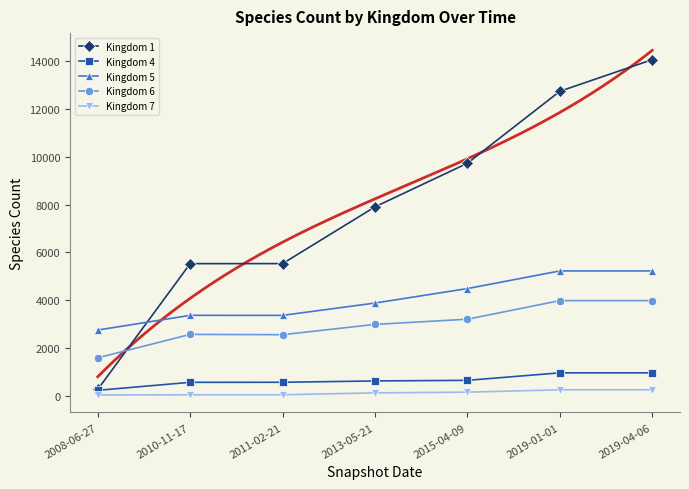

The value of Kingdom 6 at 2015-04-09 is 4531. True or false?

False